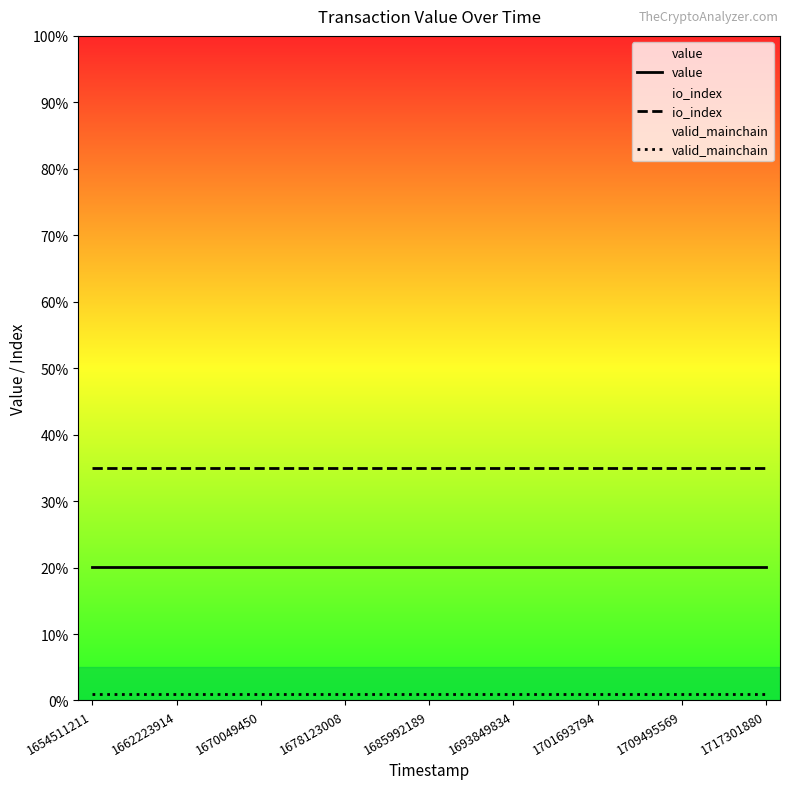

What is the maximum value shown in the chart?

35.0